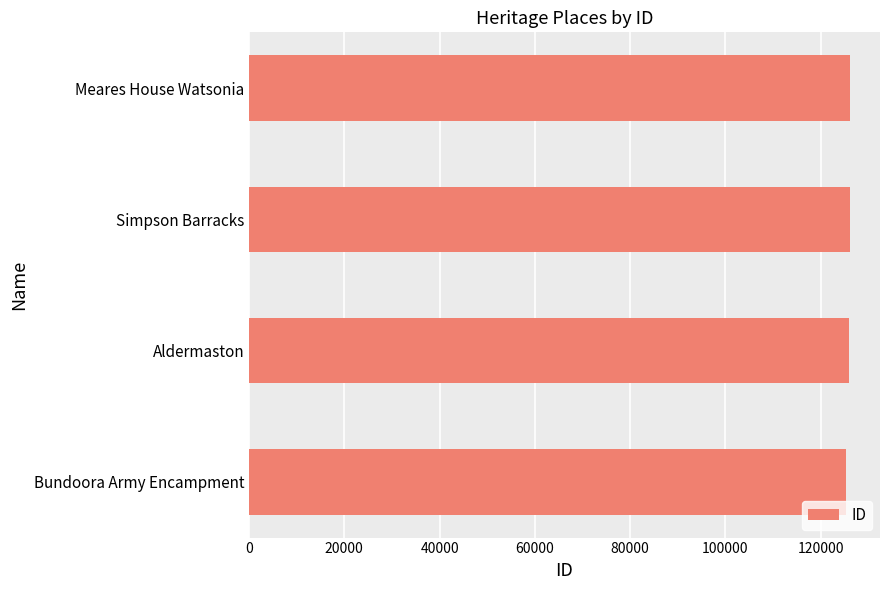

True or false: the data shows 48280 at Bundoora Army Encampment.

False